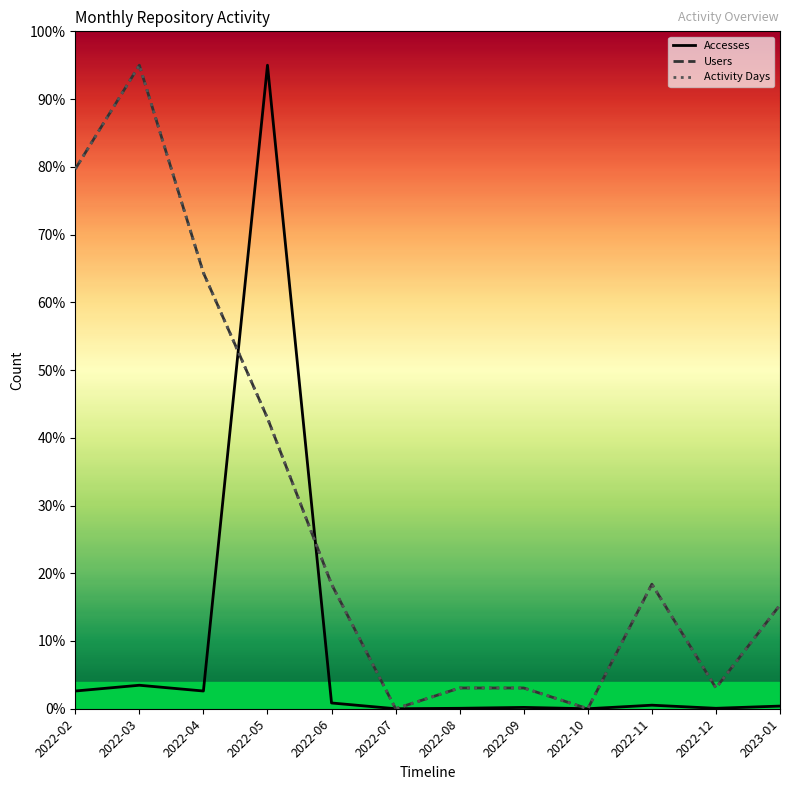

What position from the left is 2022-12?

11